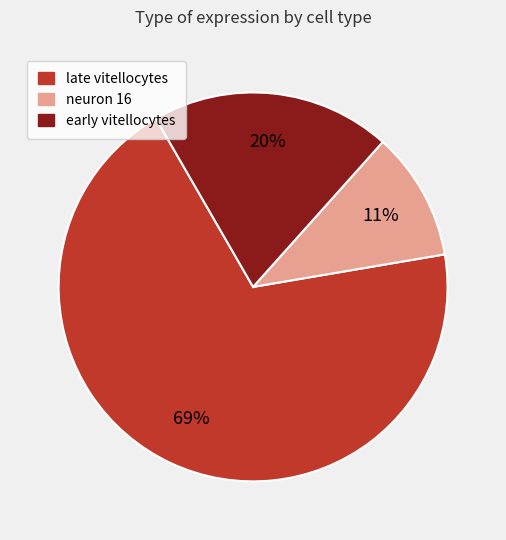

The late vitellocytes slice represents 81% of the pie. True or false?

False